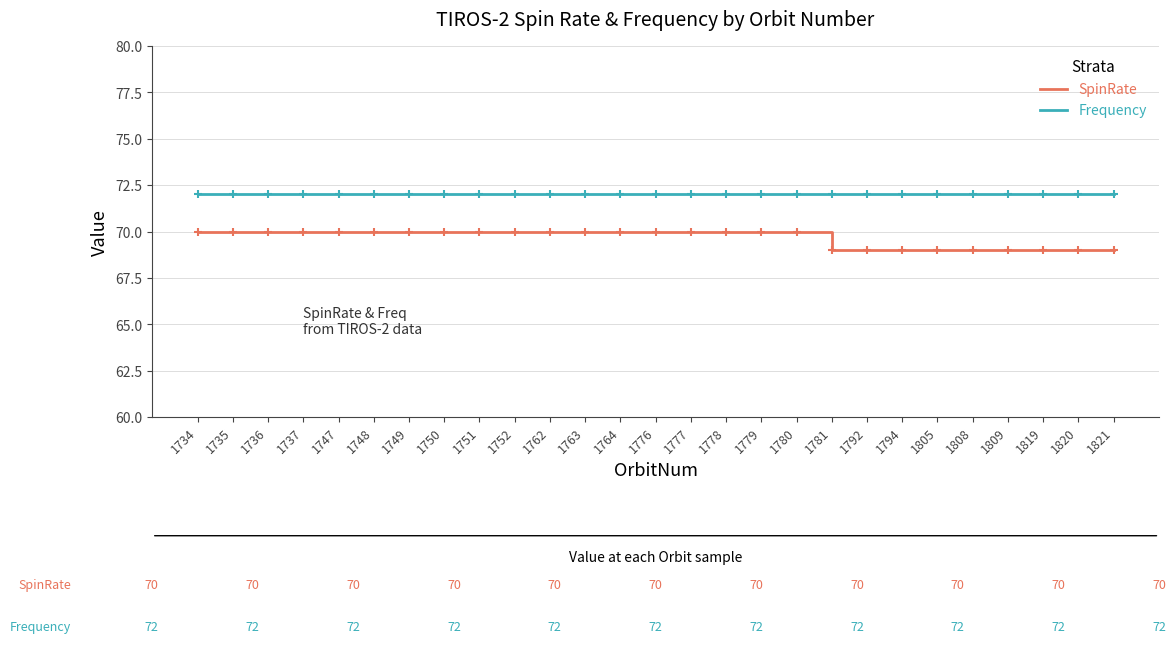

Which series has the widest spread of values?

SpinRate